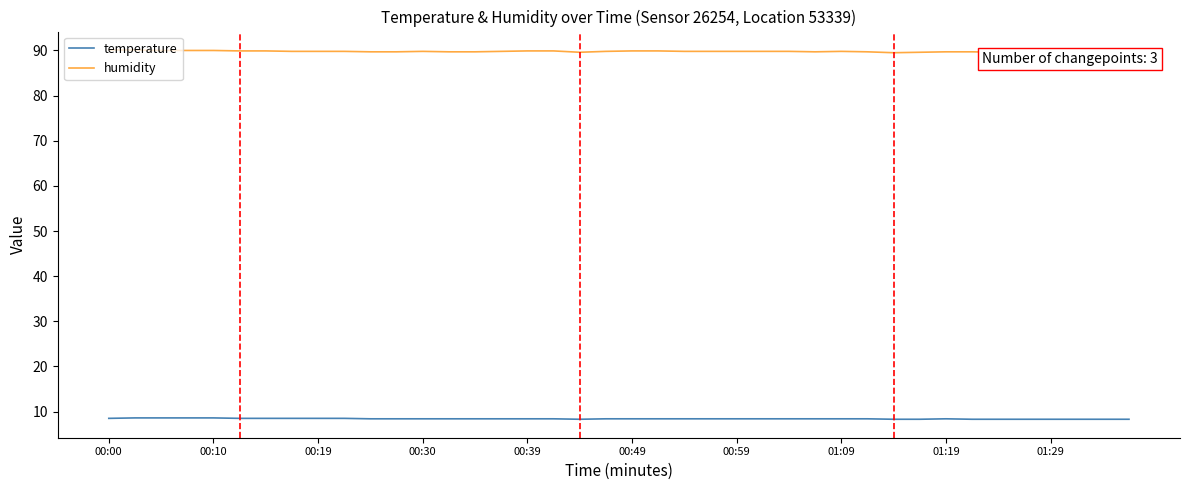

True or false: temperature and humidity cross at least once.

False